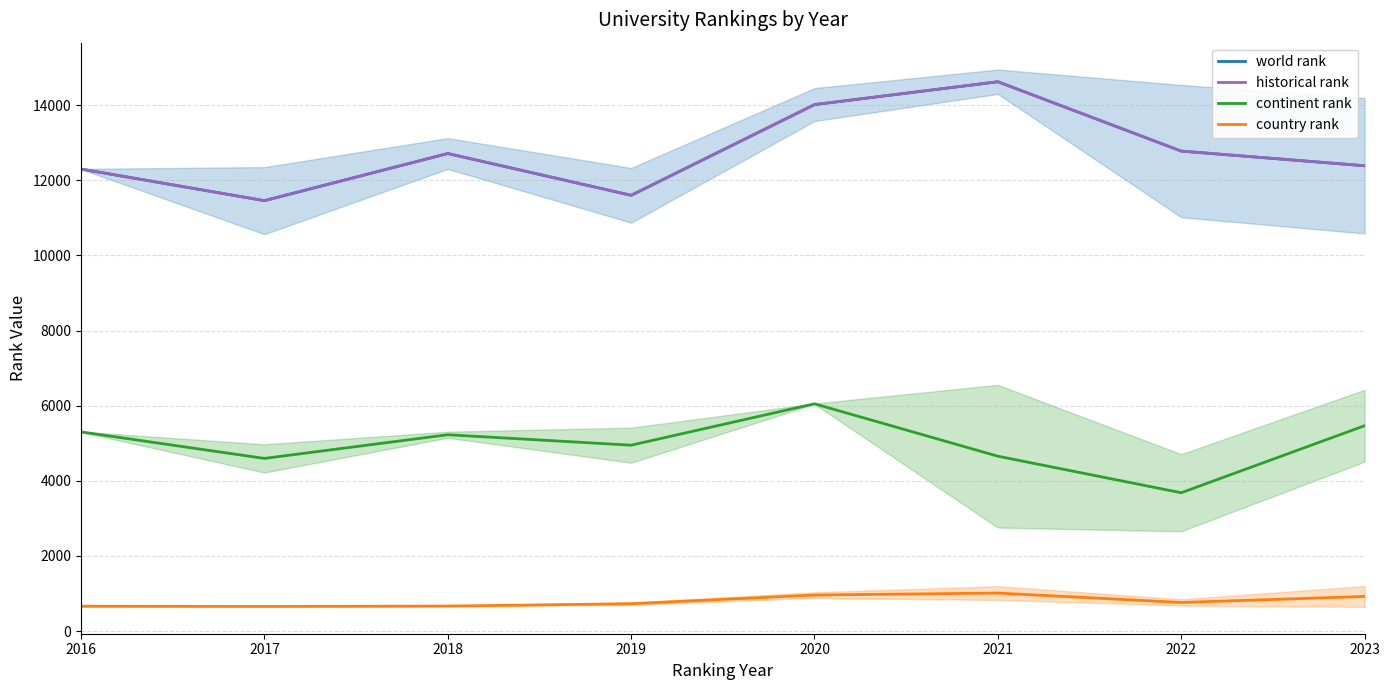

How many values in the continent rank series are below 5226?

4